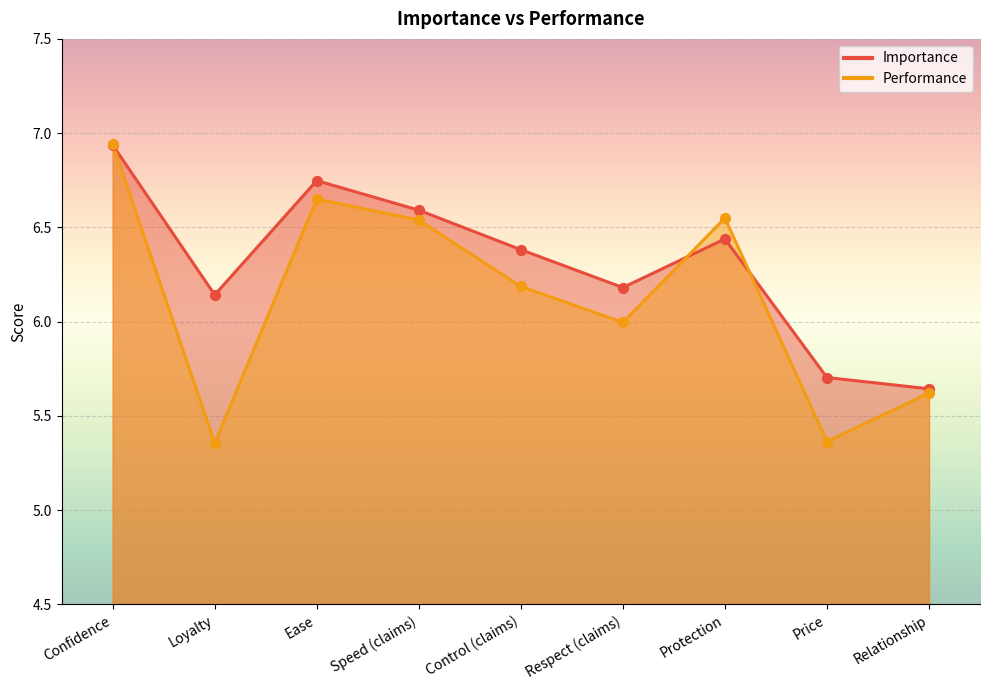

What is the total value across all series at Price?

11.1